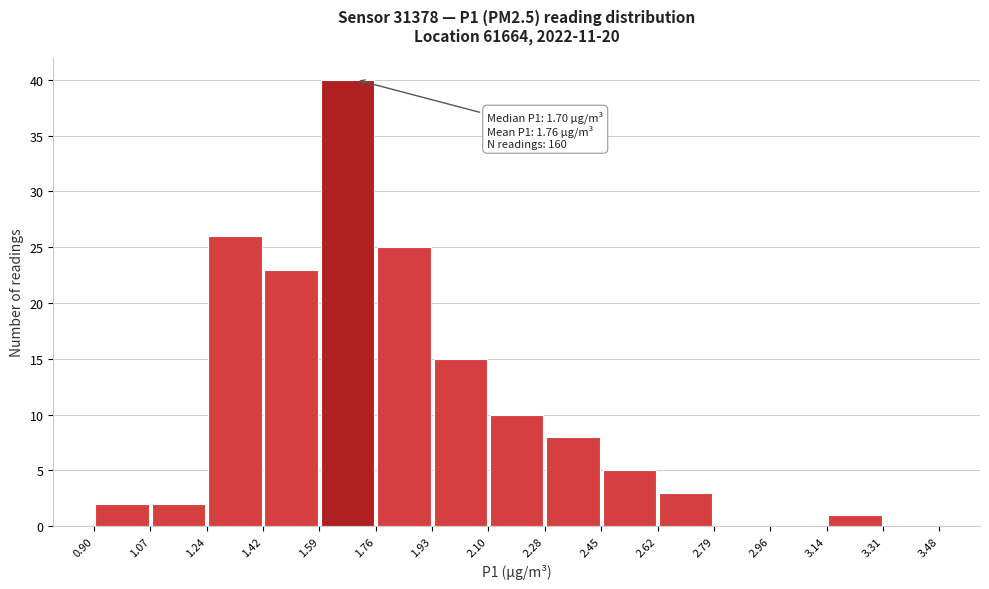

Which range on the x-axis has the tallest bar?

1.59 to 1.76